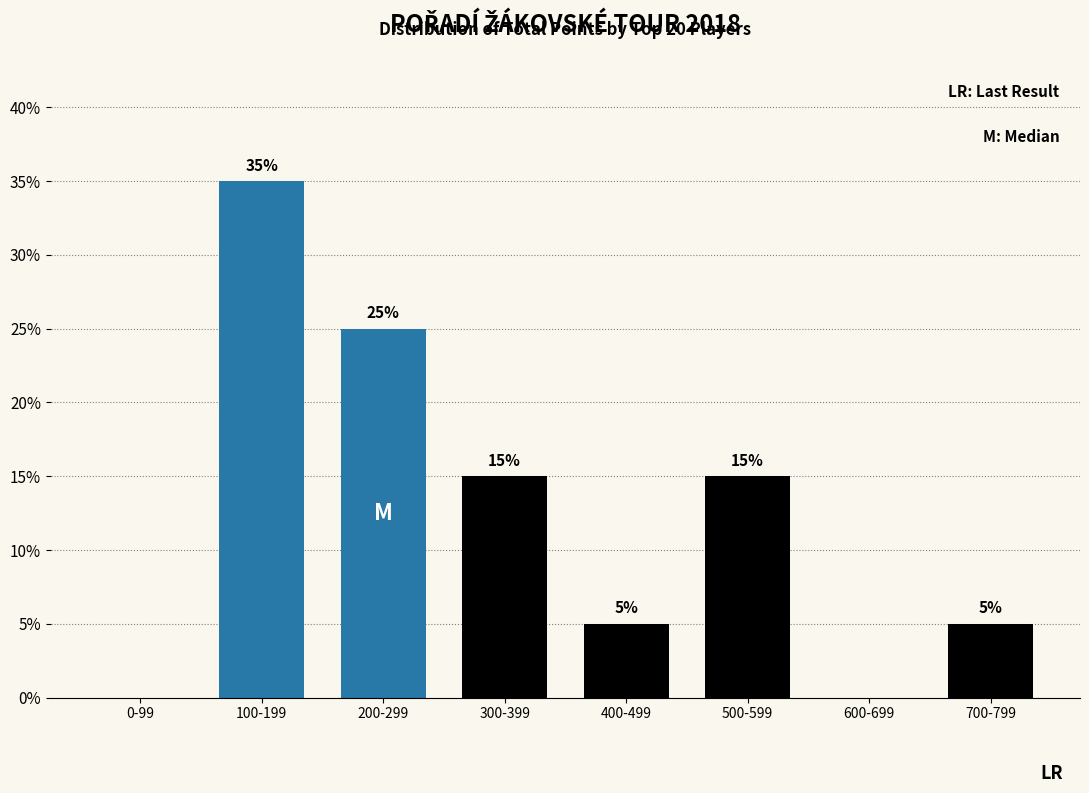

Reading left to right, what are all the values shown in this chart?

0-99=0	100-199=35	200-299=25	300-399=15	400-499=5	500-599=15	600-699=0	700-799=5